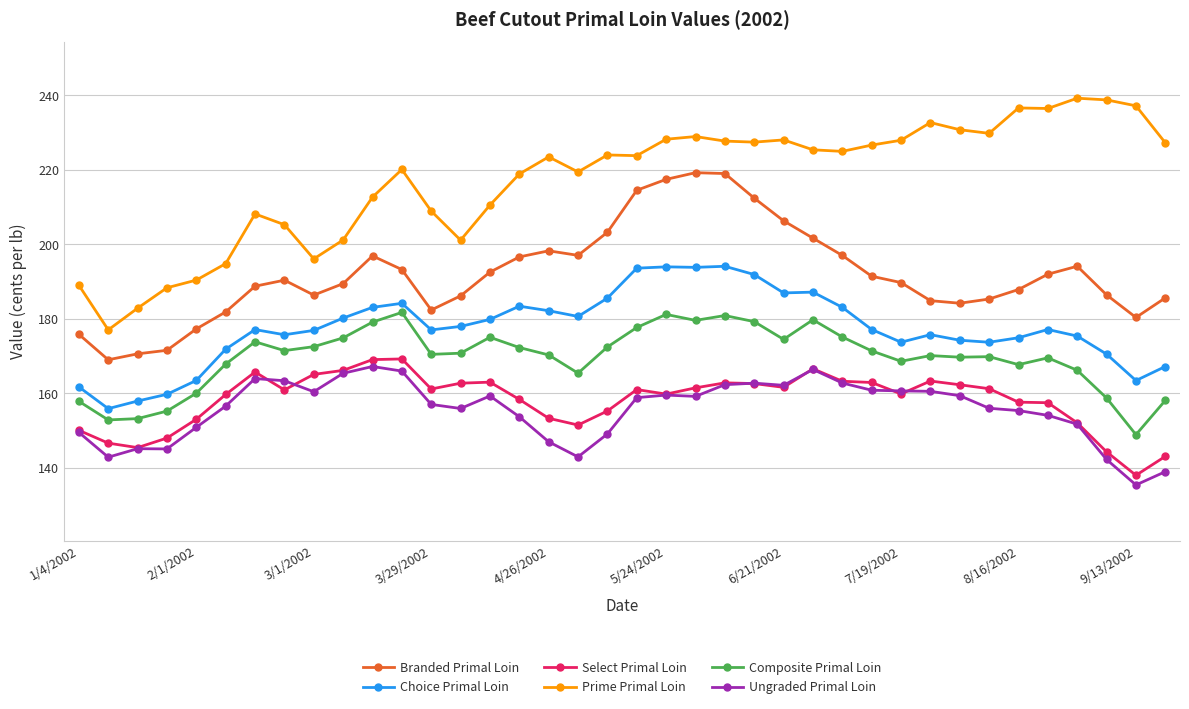

True or false: Choice Primal Loin has more than 1 points higher than both neighbors.

True